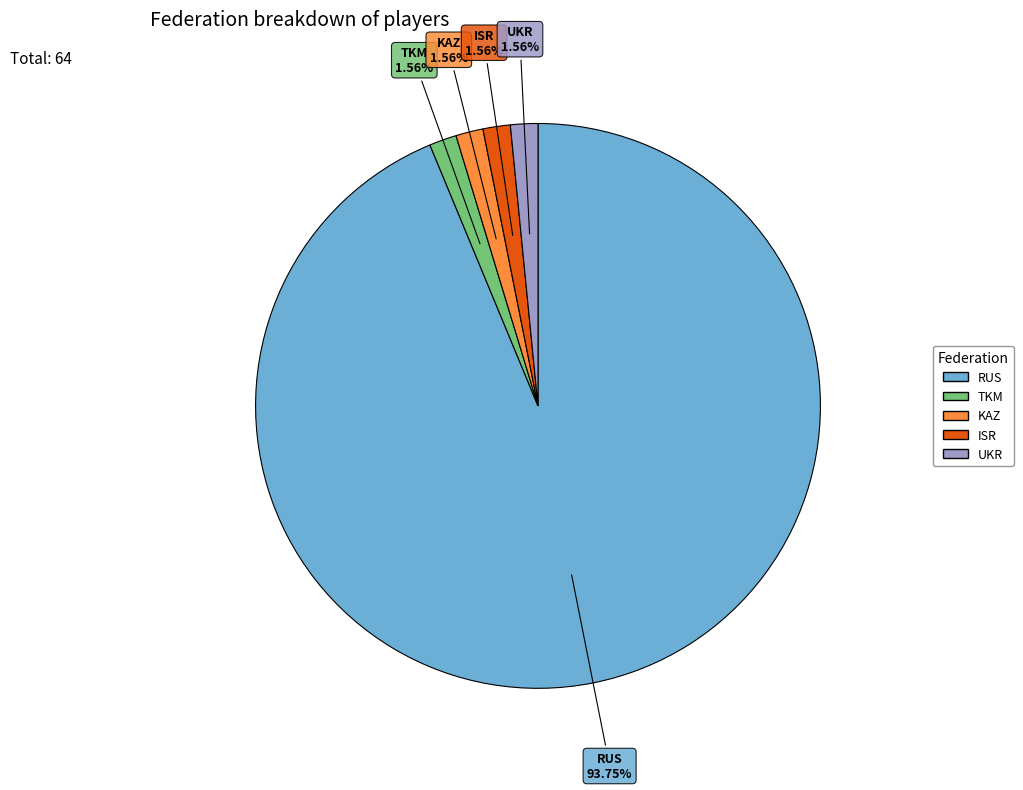

To the nearest percent, what is the combined percentage of KAZ and RUS?

95%